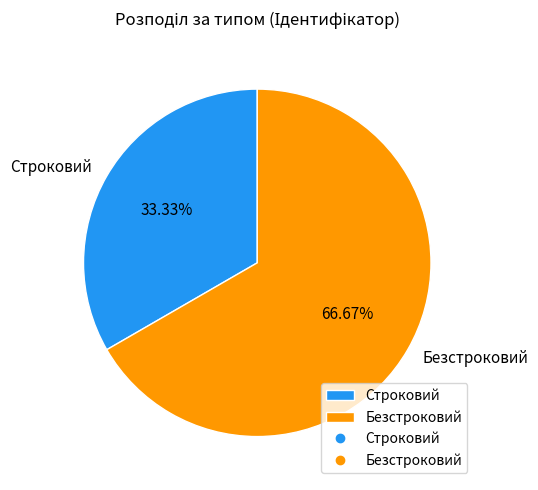

To the nearest percent, what is the combined percentage of Строковий and Безстроковий?

100%